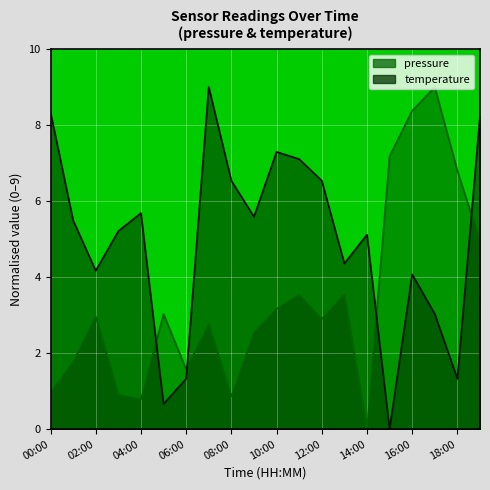

Rank the series by their maximum value, from lowest to highest.

pressure, temperature